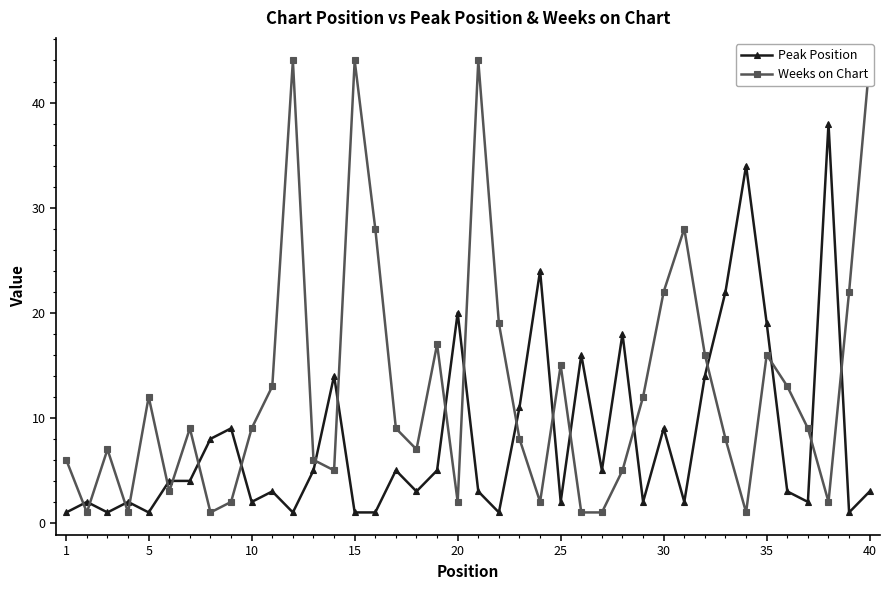

How many intersections are there between Peak Position and Weeks on Chart?

20